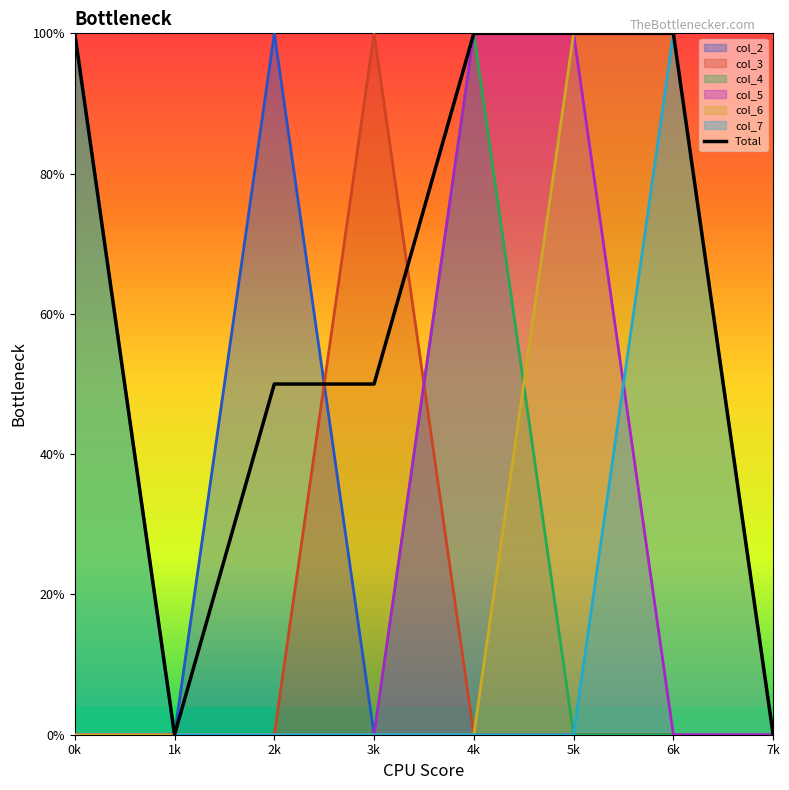

How many points are lower than both their immediate neighbors (excluding endpoints)?

1